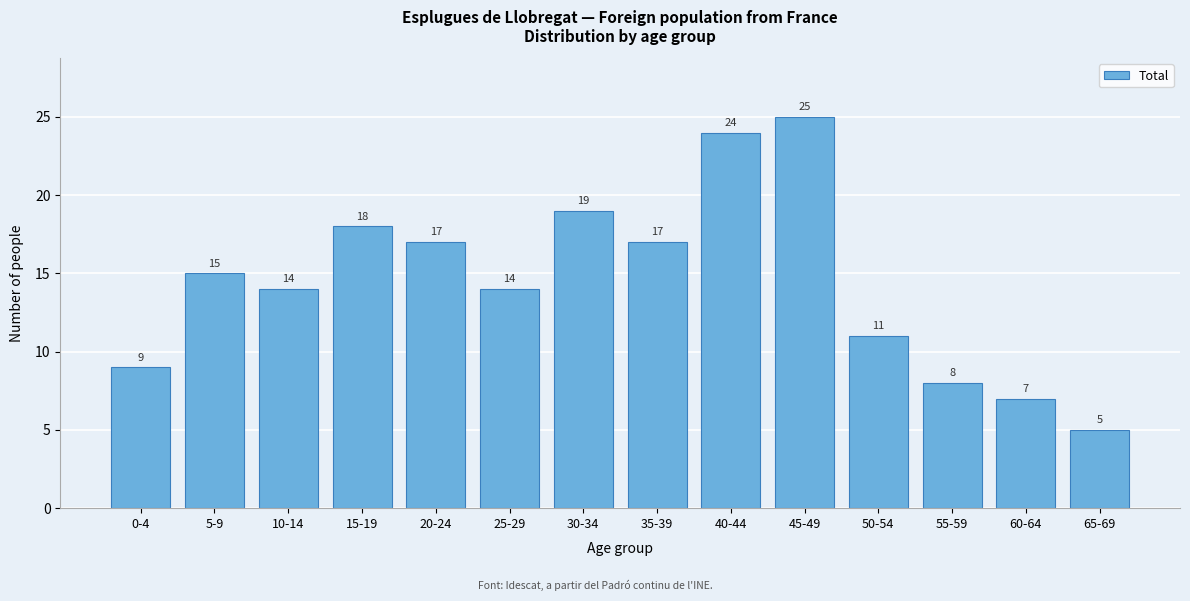

Reading left to right, transcribe all the data shown in this chart.

9	15	14	18	17	14	19	17	24	25	11	8	7	5